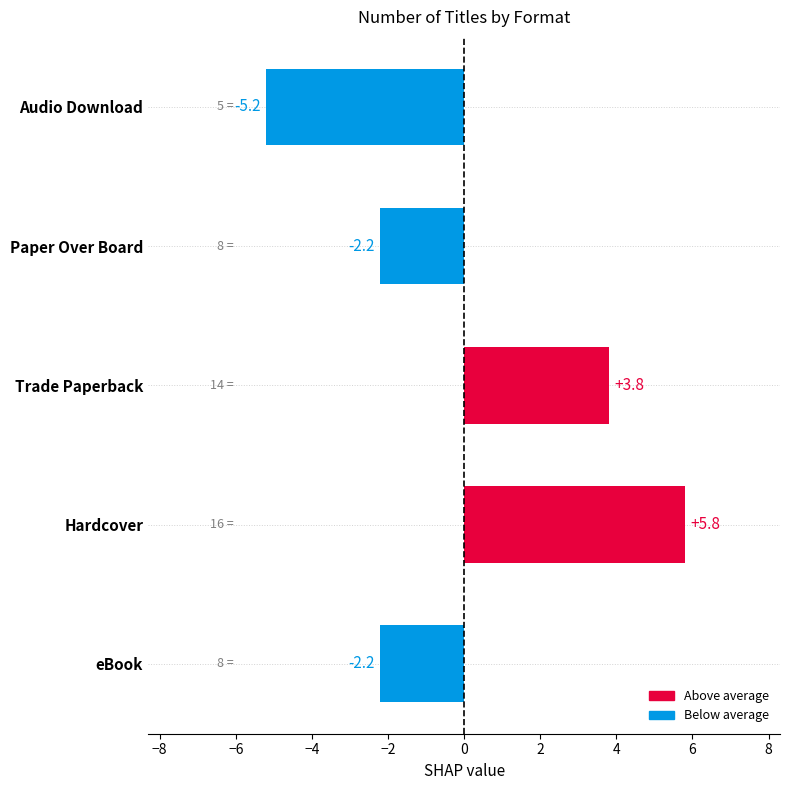

At which category does the chart reach its minimum across all series?

Audio Download